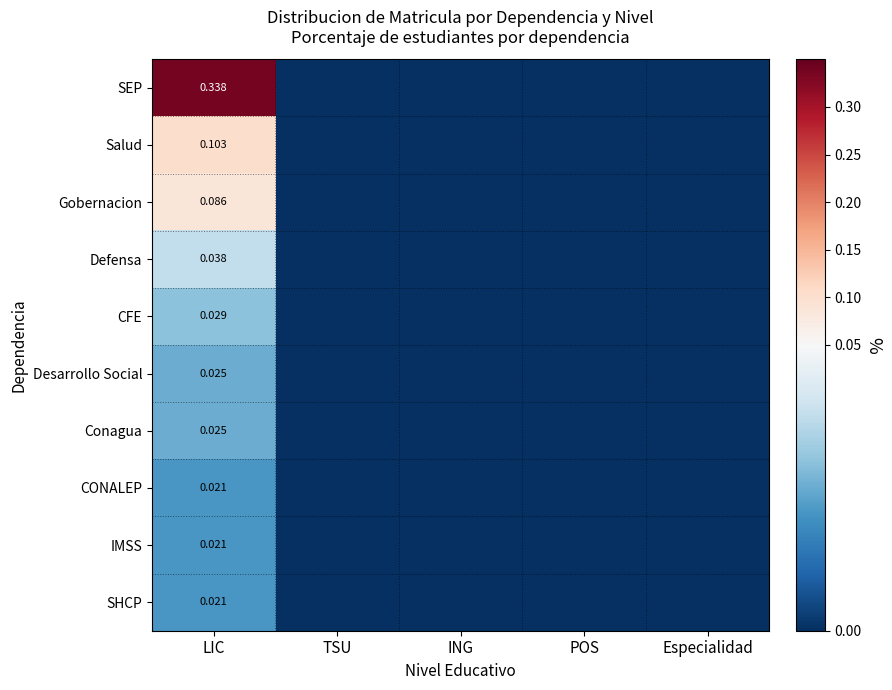

Count the number of data series in this chart.

10